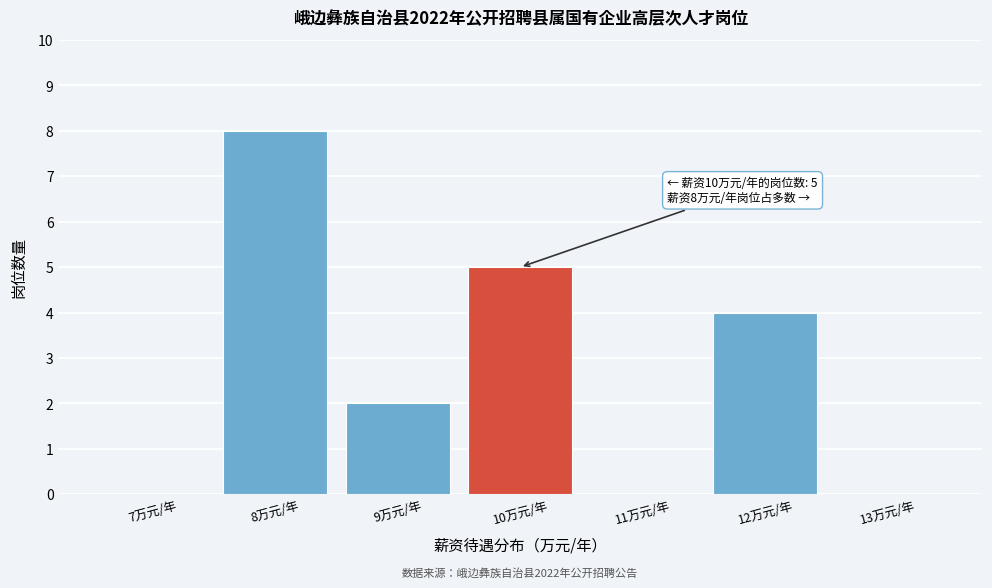

Which range on the x-axis has the tallest bar?

7.5 to 8.5